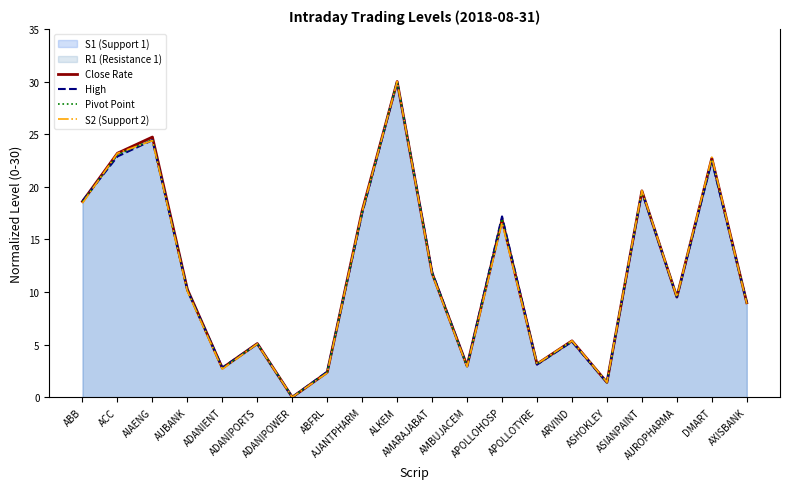

True or false: Pivot Point has a value of 22.6 at DMART.

True